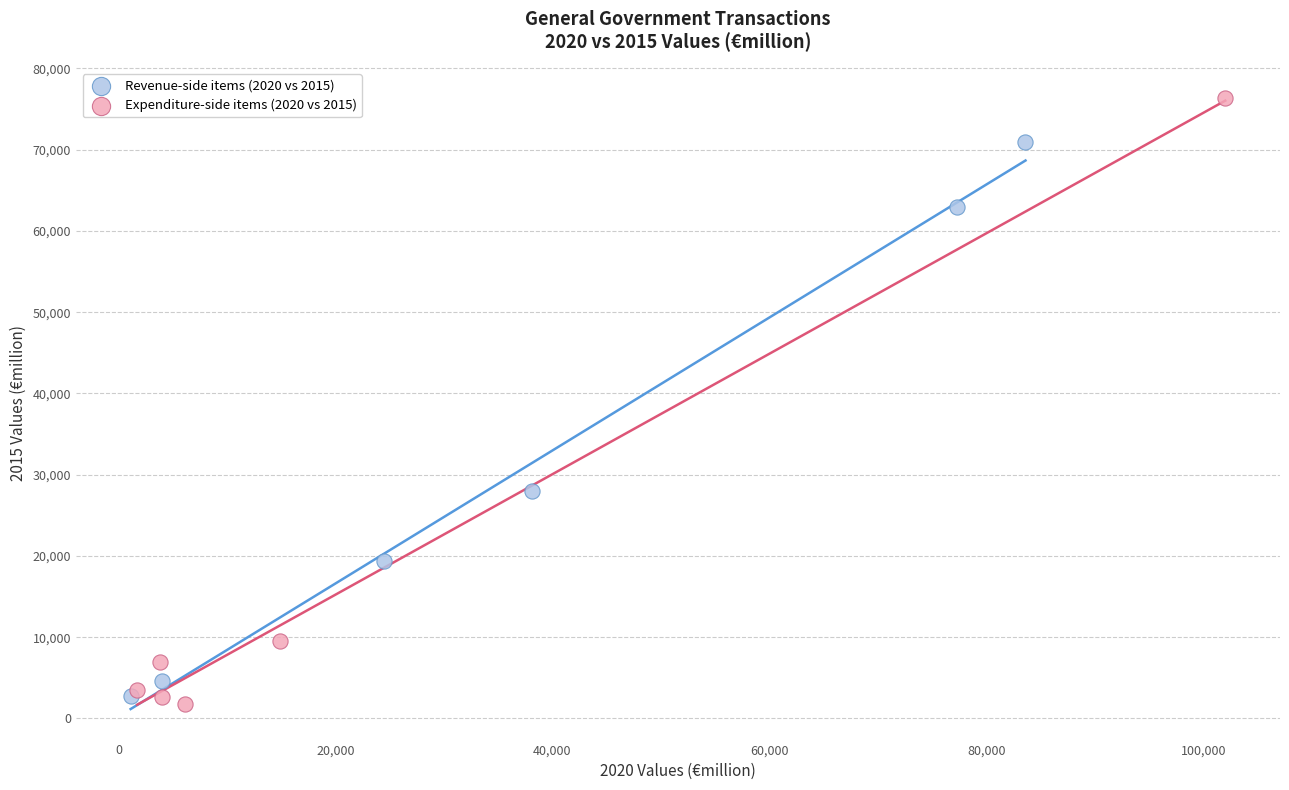

Which series has the largest Y range (max minus min)?

Expenditure-side items (2020 vs 2015)